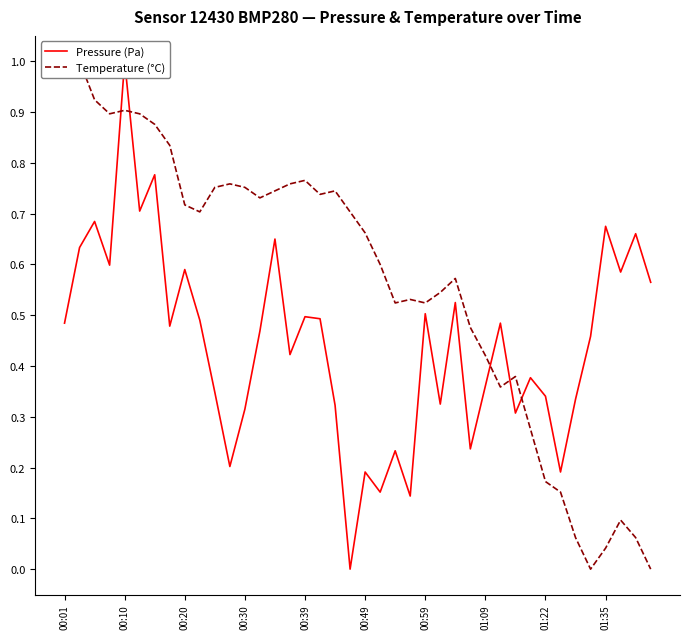

What are all the series names shown in the legend?

Pressure (Pa), Temperature (°C)